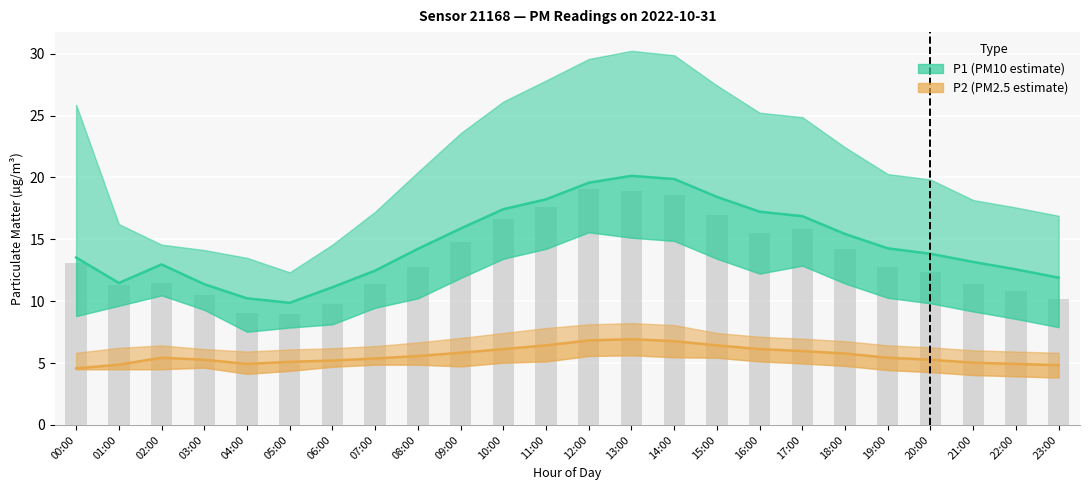

What are all the series names shown in the legend?

P1 (PM10 estimate), P2 (PM2.5 estimate)